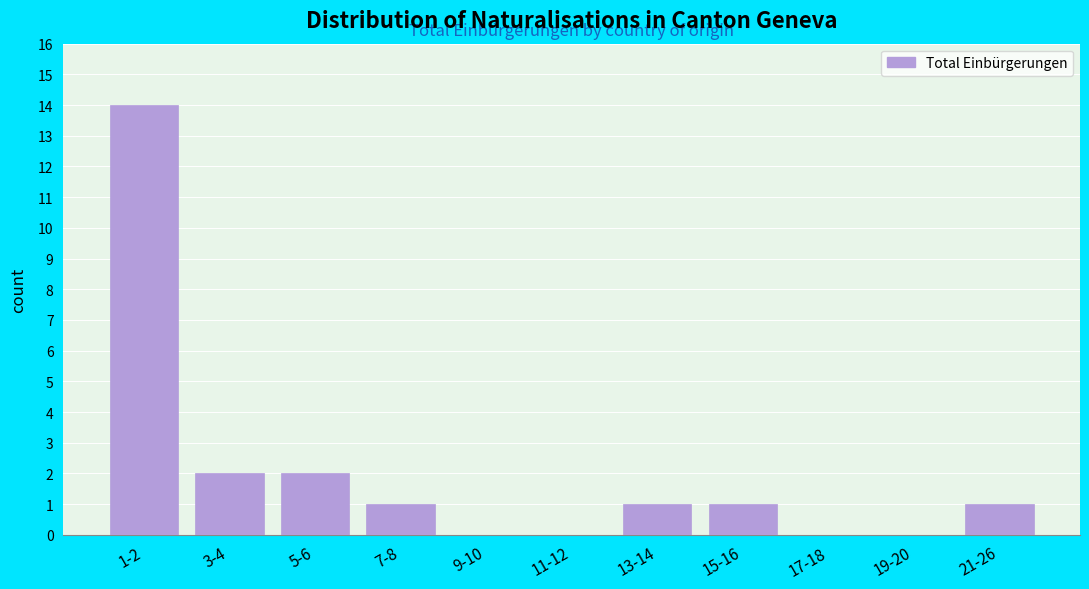

Reading left to right, list all the values displayed in this chart.

1-2=14	3-4=2	5-6=2	7-8=1	9-10=0	11-12=0	13-14=1	15-16=1	17-18=0	19-20=0	21-26=1